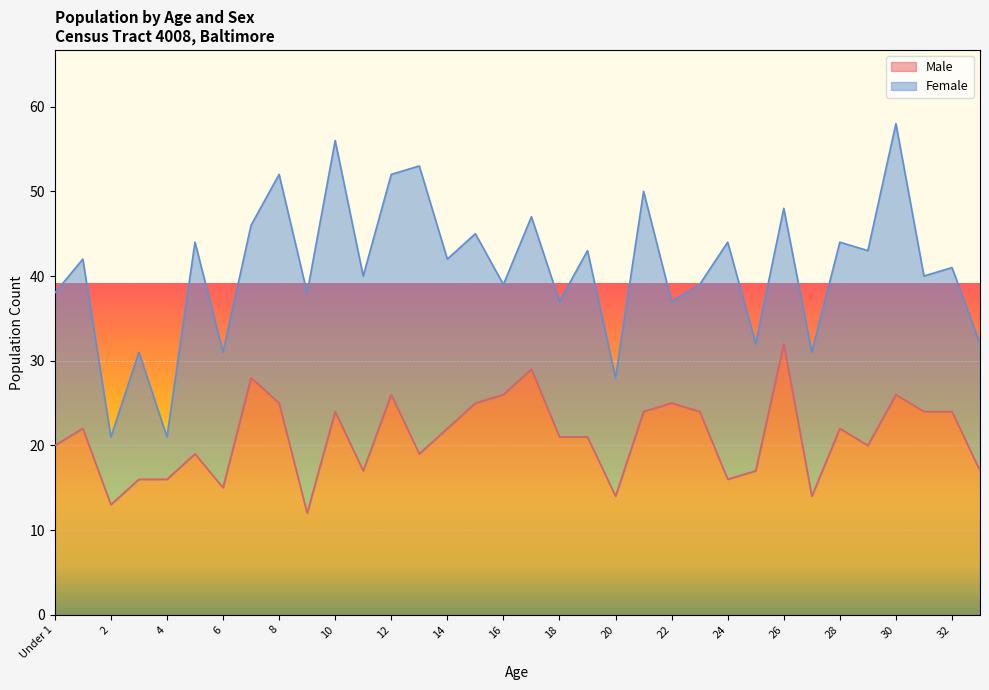

The chart shows a value of 4 at 33. True or false?

False